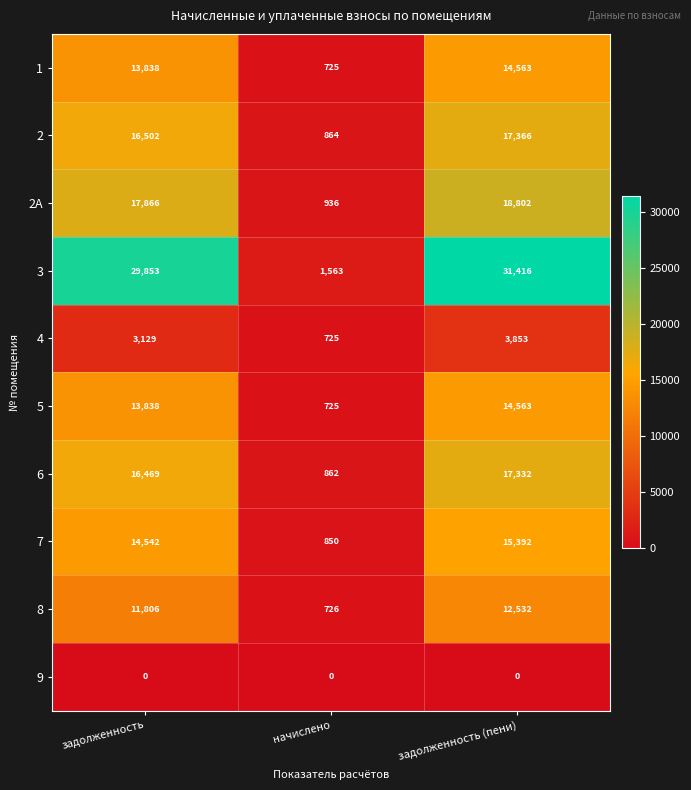

The 5 series shows 14563 at задолженность (пени). True or false?

True